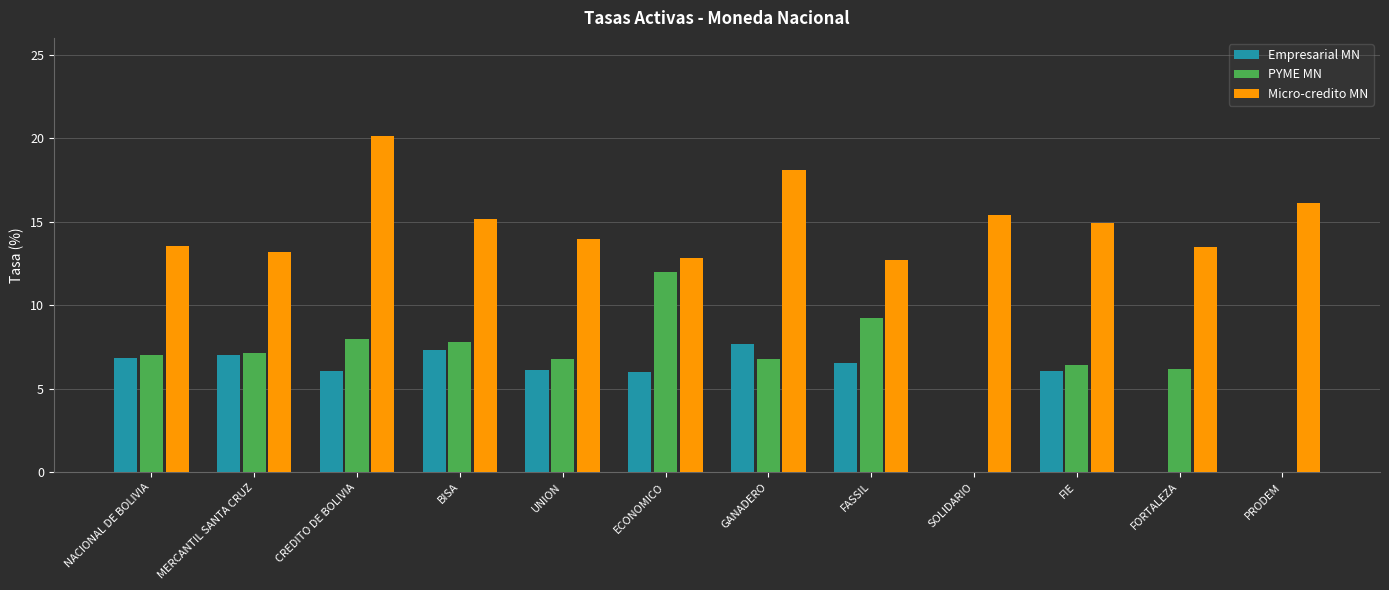

What is the total value across all series at FIE?

27.4